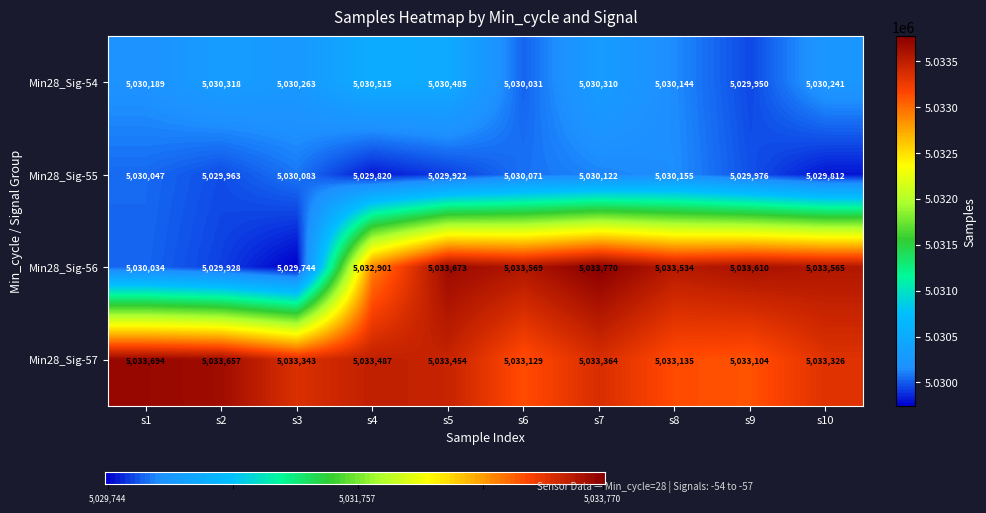

What is the smallest value displayed?

5029744